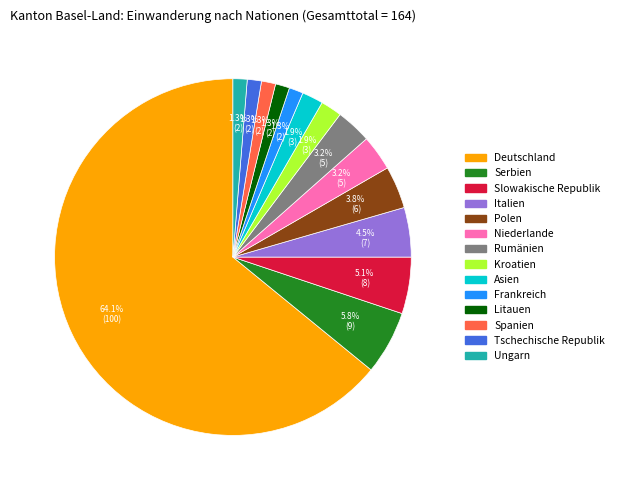

How many segments does this pie chart have?

14